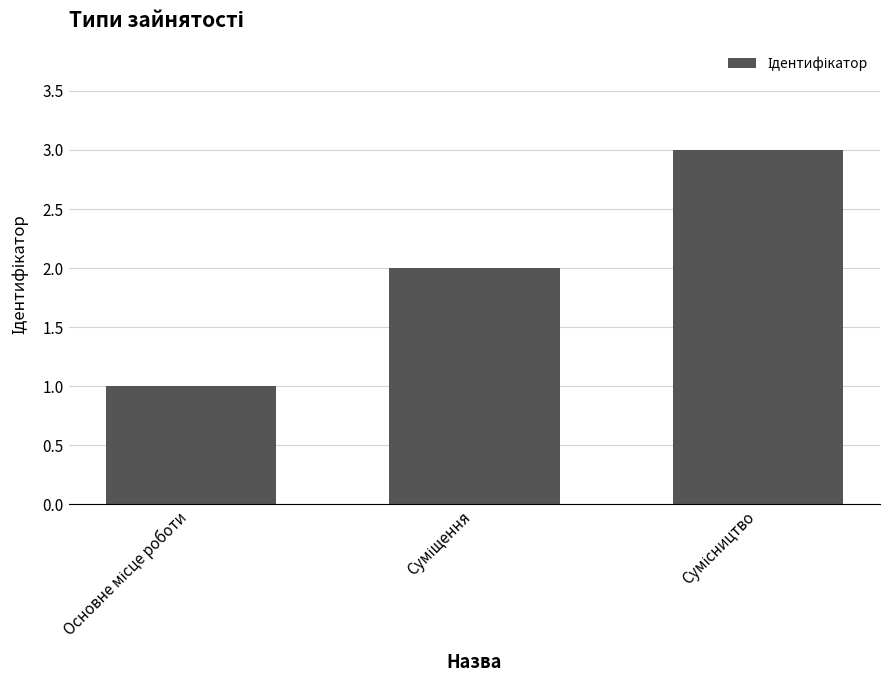

What is the value of the 2nd bar from the left?

2